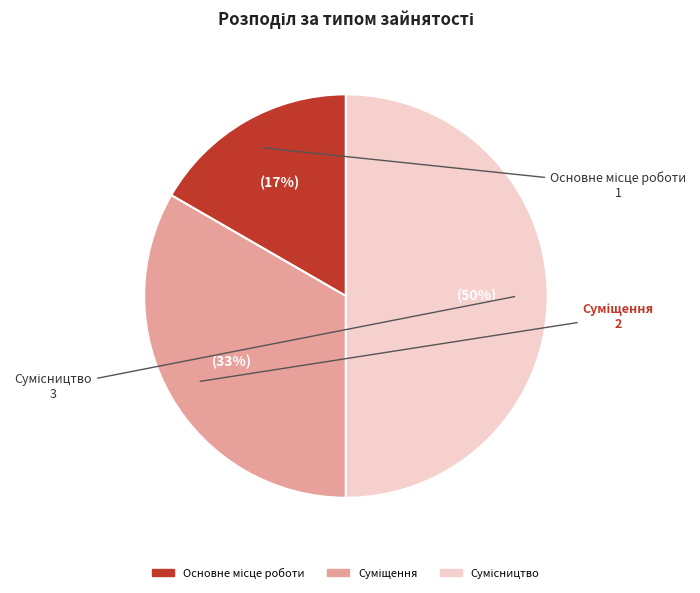

To the nearest percent, what is the difference between the largest and smallest slice percentages?

33%